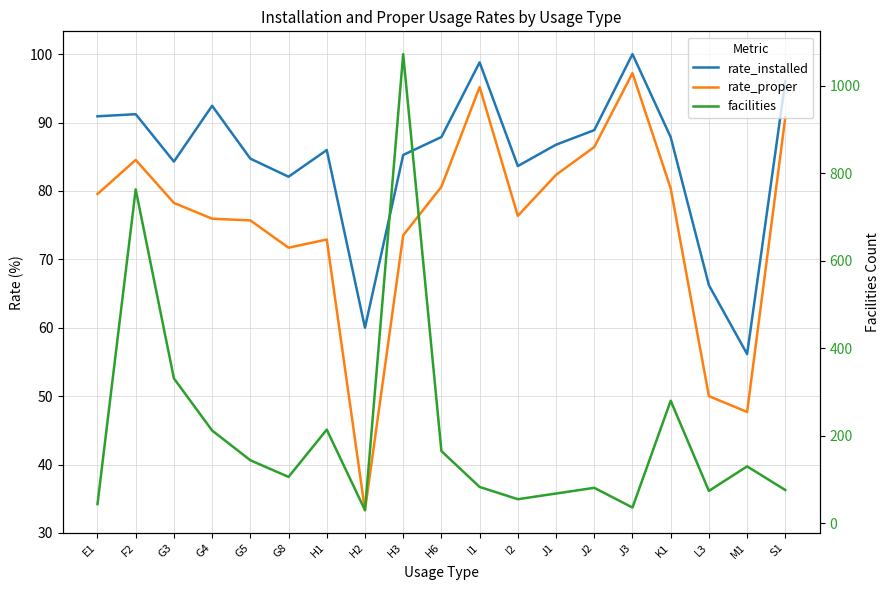

How many values in the rate_proper series exceed 78?

10